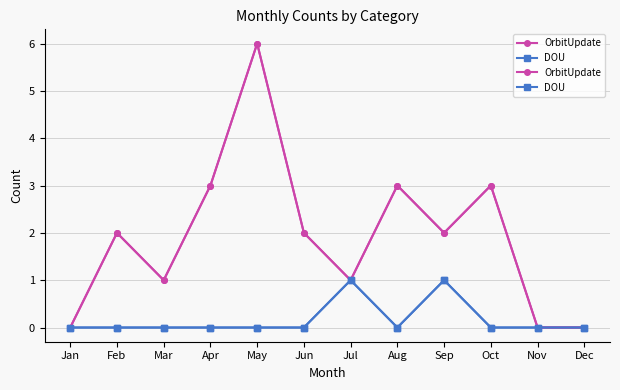

Between Jan and Aug, which series saw the biggest shift?

OrbitUpdate